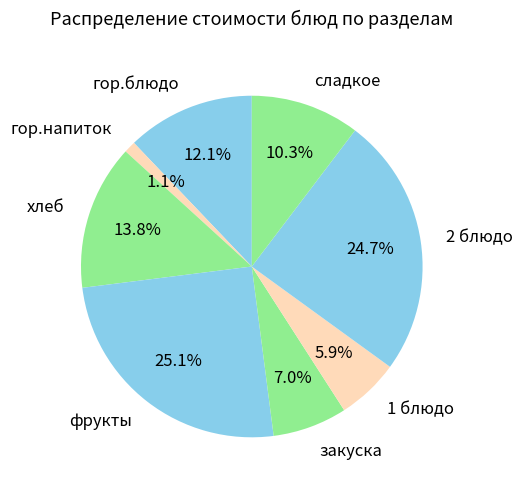

Approximately how many times larger is the value at гор.блюдо compared to фрукты?

0.5